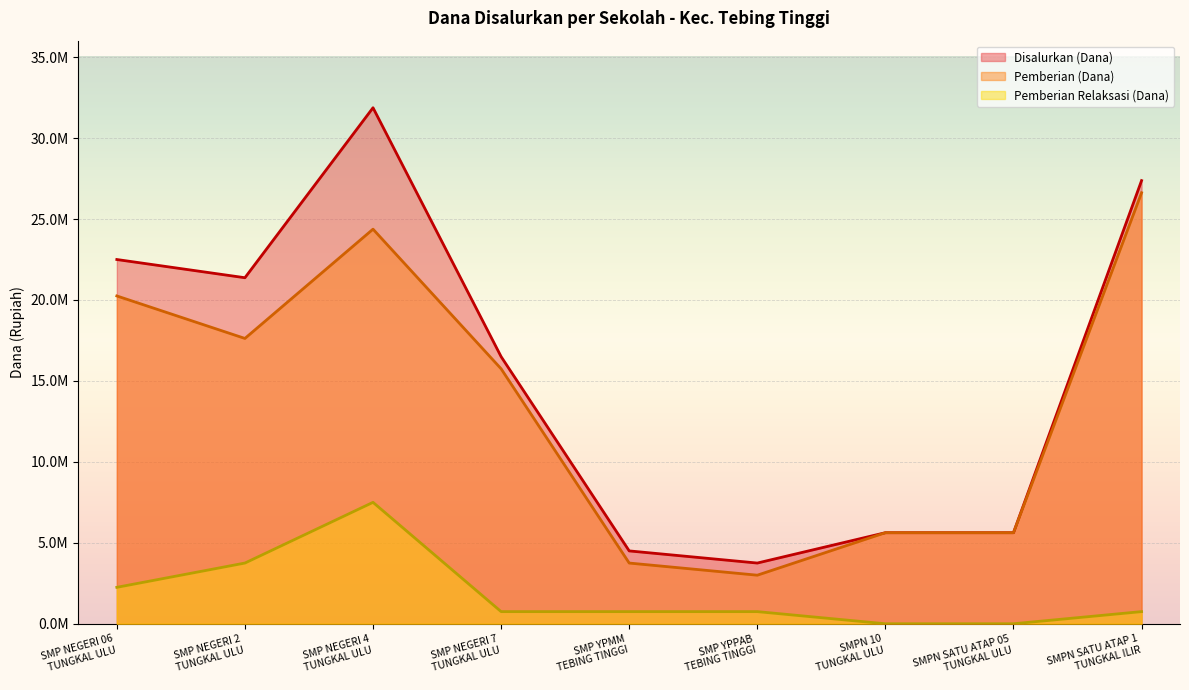

Reading left to right, transcribe all the data shown in this chart.

Disalurkan (Dana): 22500000	21375000	31875000	16500000	4500000	3750000	5625000	5625000	27375000
Pemberian (Dana): 20250000	17625000	24375000	15750000	3750000	3000000	5625000	5625000	26625000
Pemberian Relaksasi (Dana): 2250000	3750000	7500000	750000	750000	750000	0	0	750000